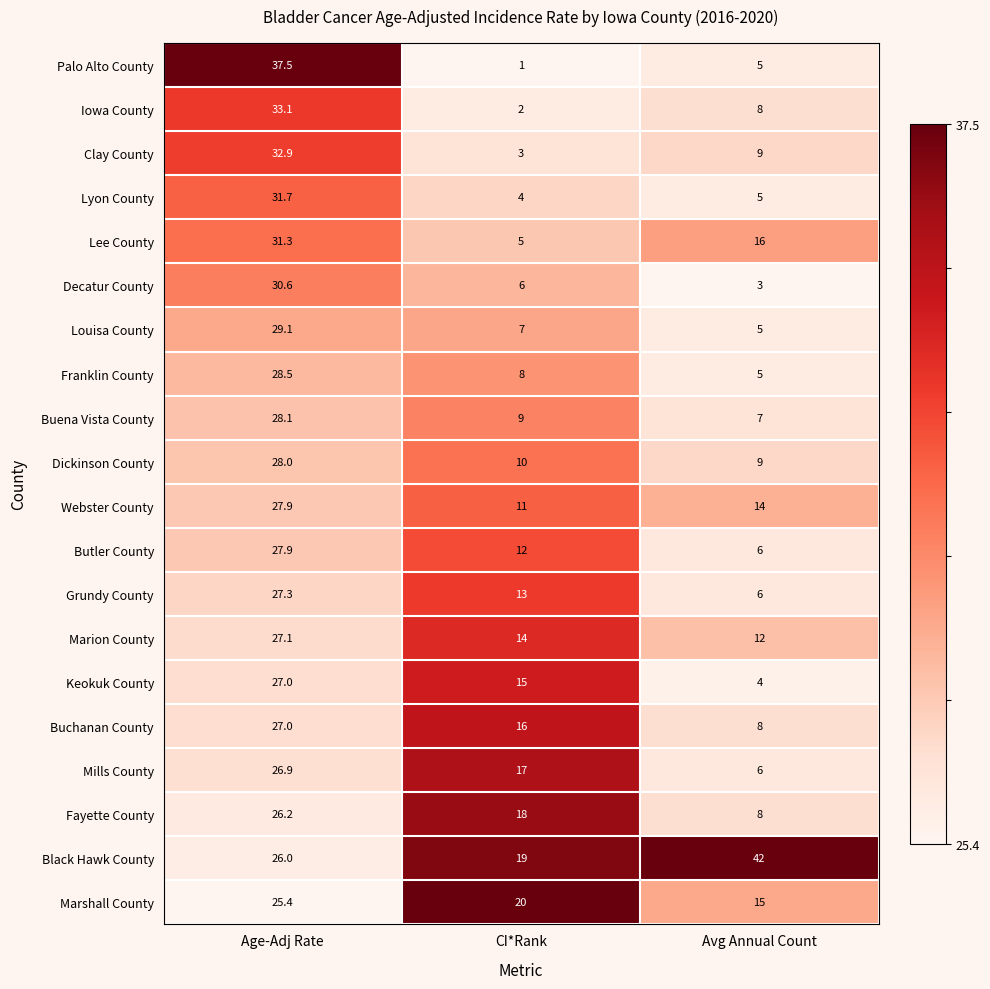

Which series has the largest range (max minus min)?

Palo Alto County